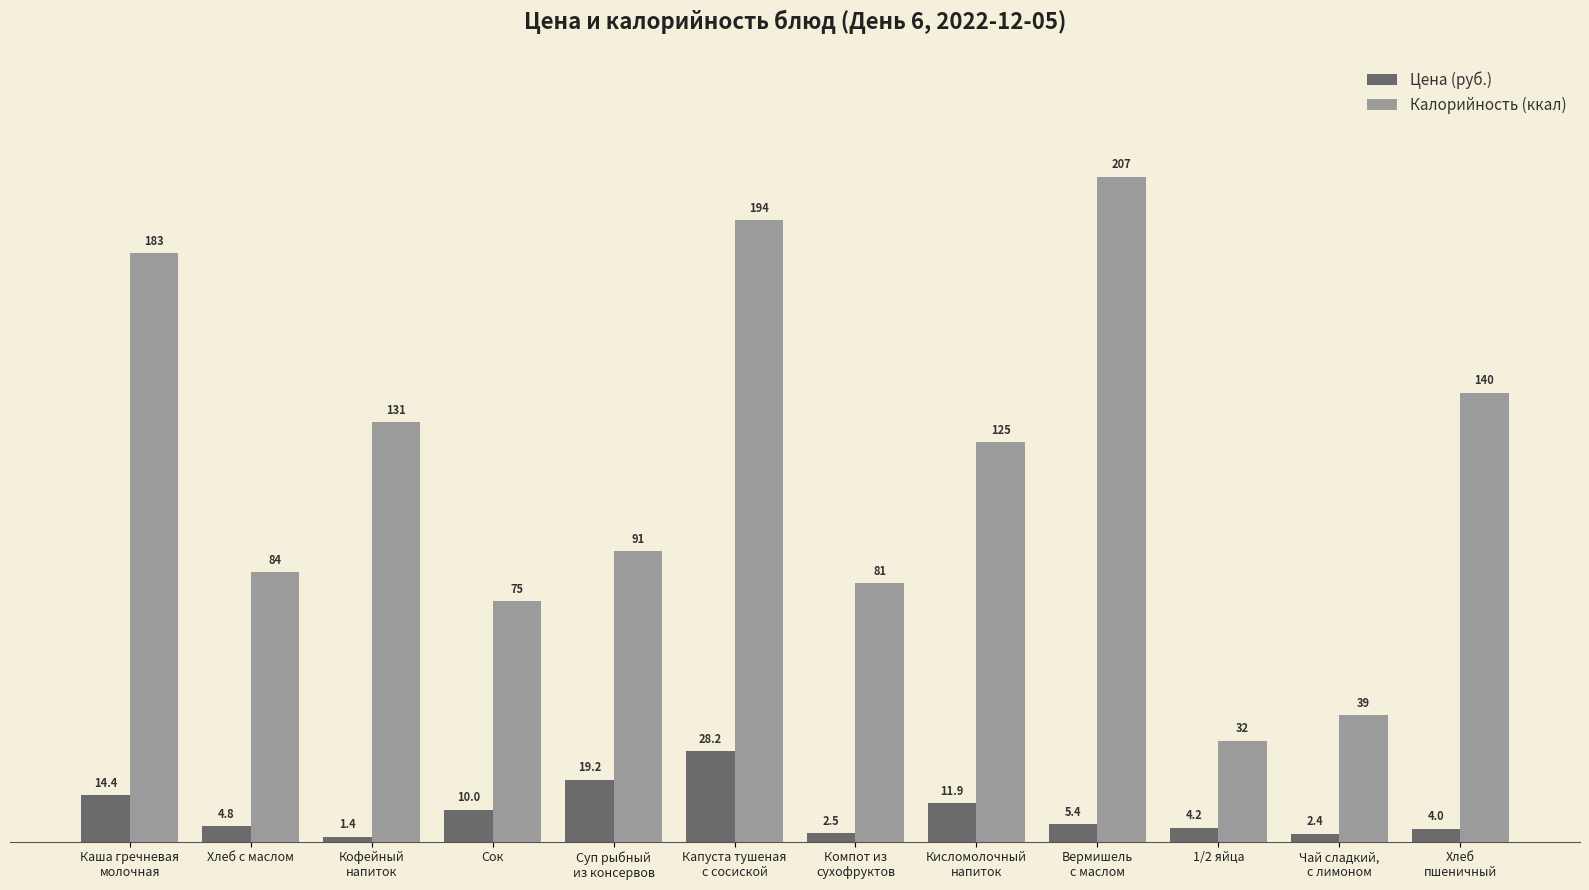

What is the spread (max minus min) of values at Сок?

65.0